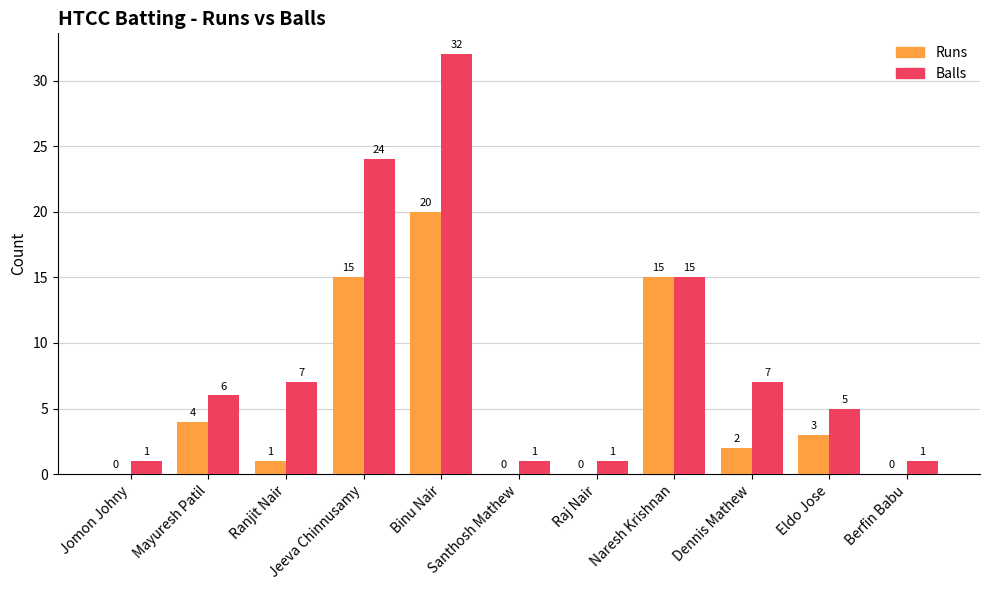

What is the difference between the Runs values at Jomon Johny and Binu Nair?

20